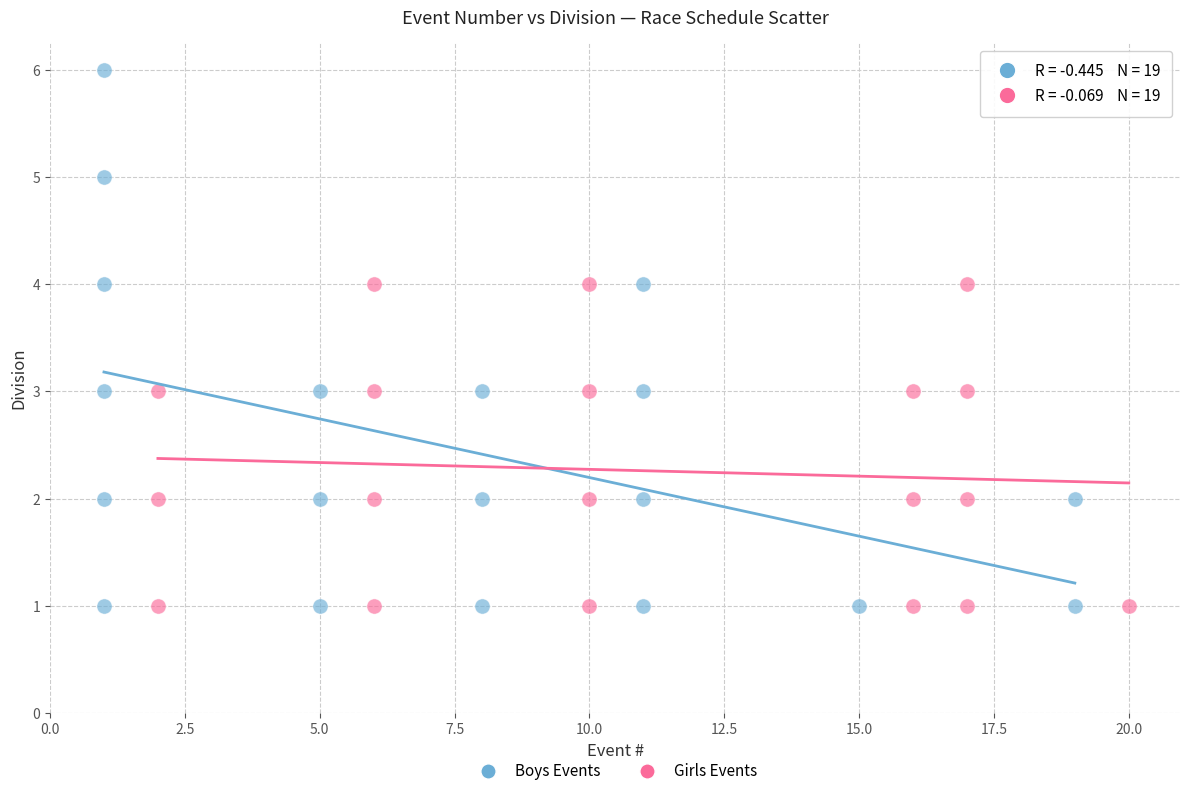

Which series reaches the maximum Y coordinate?

Boys Events